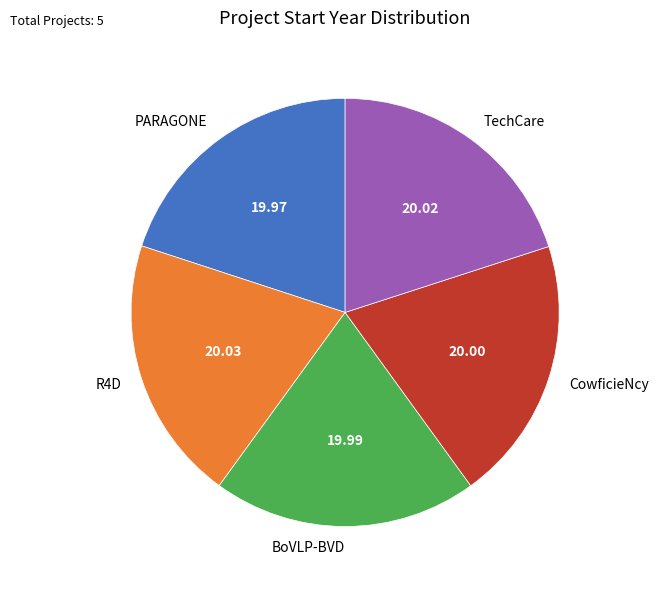

How many segments does this pie chart have?

5